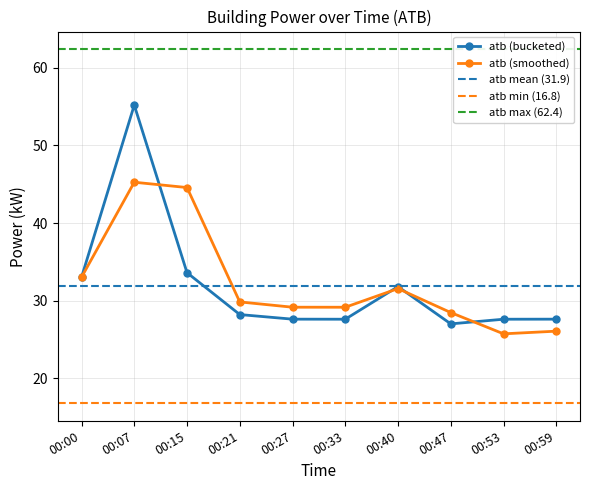

Is it true that atb (bucketed) equals 27.6 at 00:59?

True